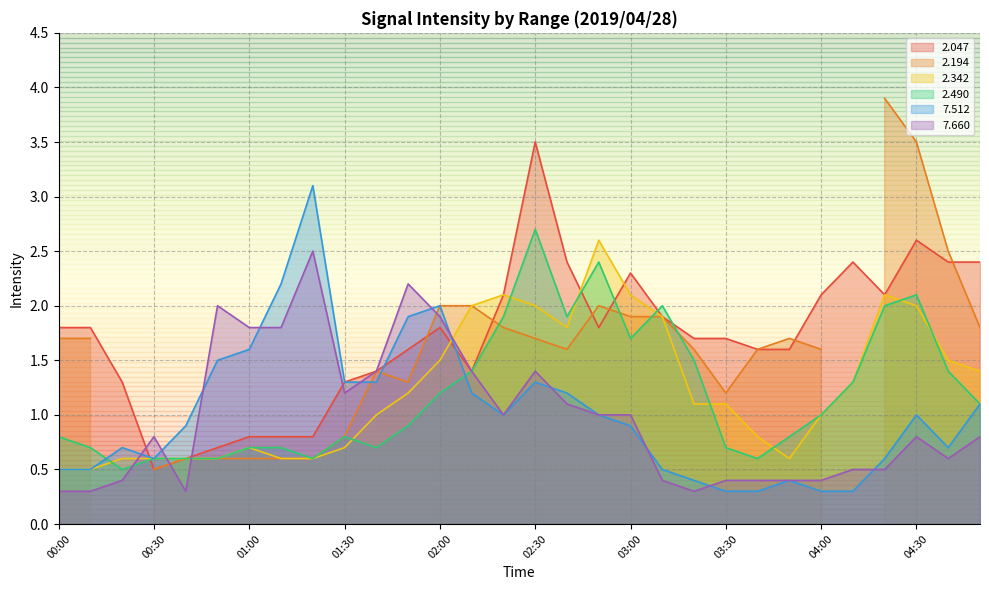

Which series ends up on top after the final intersection of   2.490 and   2.047?

  2.047